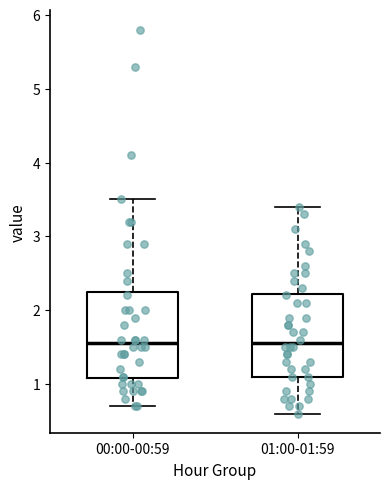

Where is the lower edge of the box for 00:00-00:59 on the y-axis? The values are not printed on the chart, so give them approximately, as read against the axis.

1.1